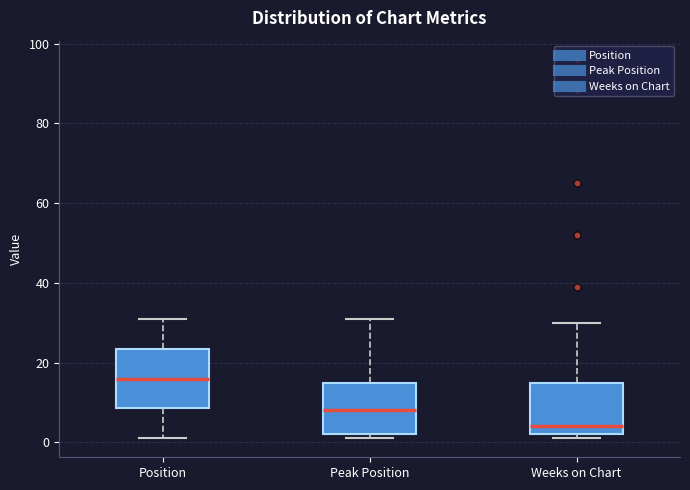

Reading left to right, transcribe this box plot: for each box, give where its median line is, the range the box spans, and where its two whiskers end, as read against the y-axis. The values are not printed on the chart, so give them approximately, as read against the axis.

Position: median 16, box 8 to 24, whiskers 2 to 32
Peak Position: median 8, box 2 to 16, whiskers 2 (just below the box's lower edge) to 32
Weeks on Chart: median 4, box 2 to 16, whiskers 2 (just below the box's lower edge) to 30